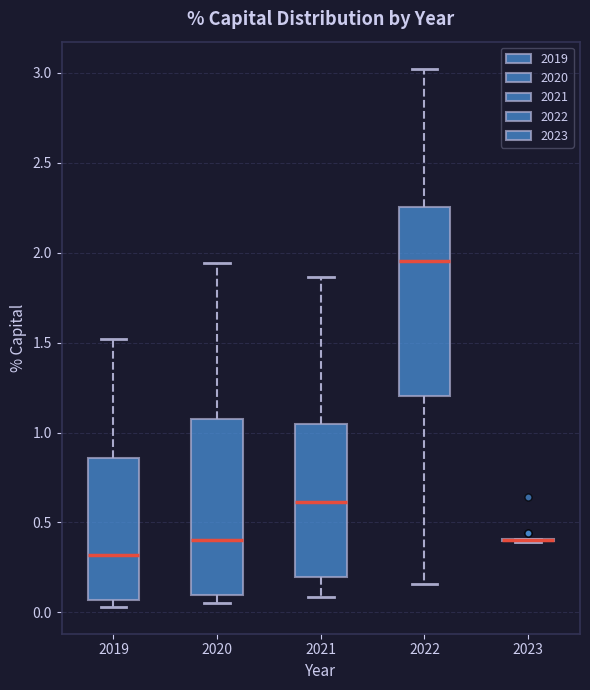

Reading left to right, transcribe this box plot: for each box, give where its median line is, the range the box spans, and where its two whiskers end, as read against the y-axis. The values are not printed on the chart, so give them approximately, as read against the axis.

2019: median 0.30, box 0.05 to 0.85, whiskers 0.05 (just below the box's lower edge) to 1.50
2020: median 0.40, box 0.10 to 1.10, whiskers 0.05 to 1.95
2021: median 0.60, box 0.20 to 1.05, whiskers 0.10 to 1.85
2022: median 1.95, box 1.20 to 2.25, whiskers 0.15 to 3.00
2023: box collapsed to a line at 0.40, whiskers 0.40 to 0.40